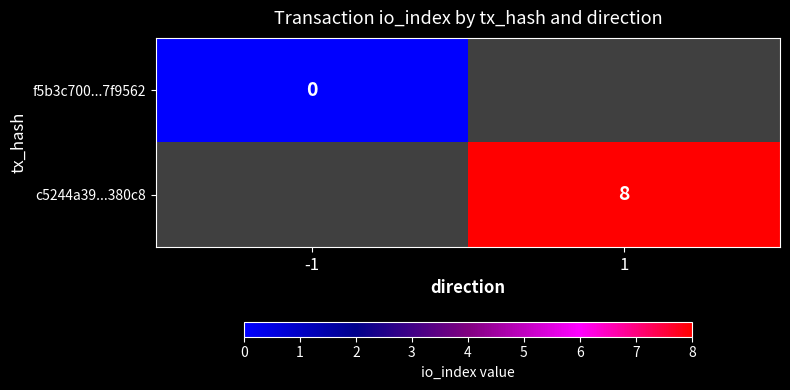

True or false: c5244a39...380c8 has a value of 4 at 1.

False